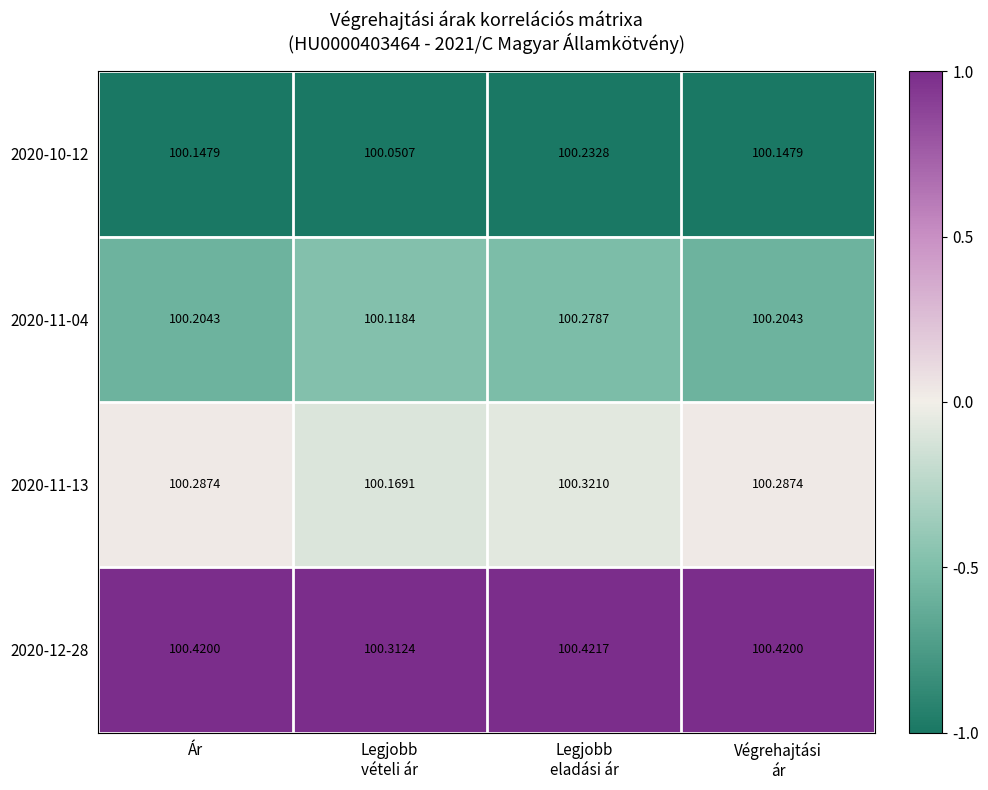

Rank the series by their maximum value, from lowest to highest.

2020-10-12, 2020-11-04, 2020-11-13, 2020-12-28